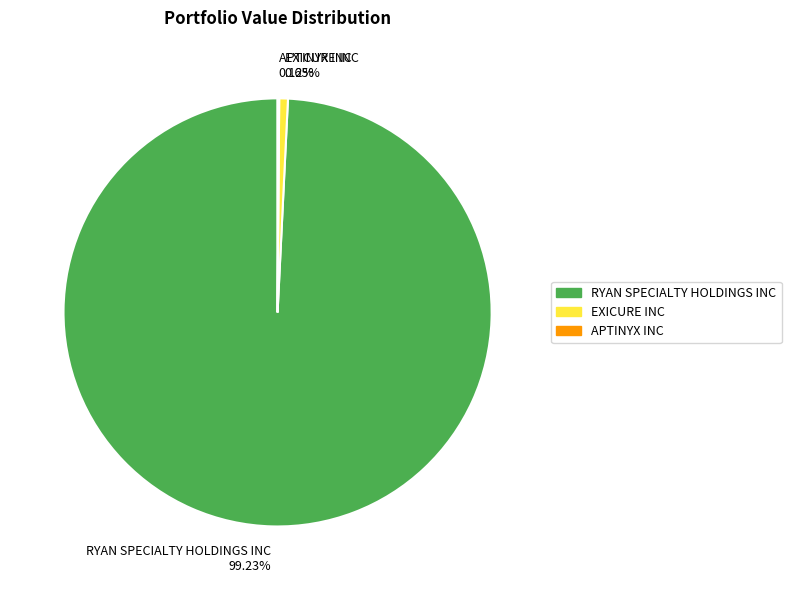

Is there any slice that represents more than half of the pie?

Yes